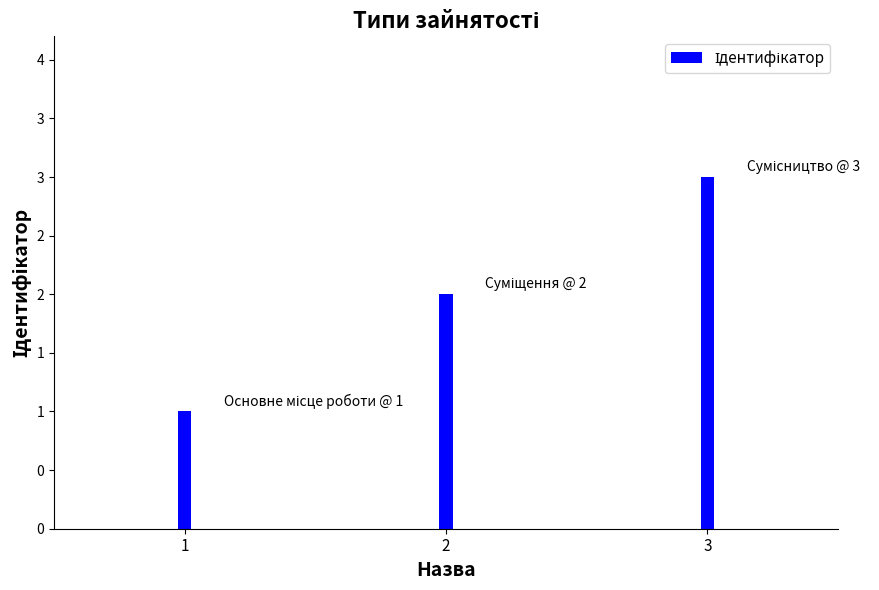

What is the average value?

2